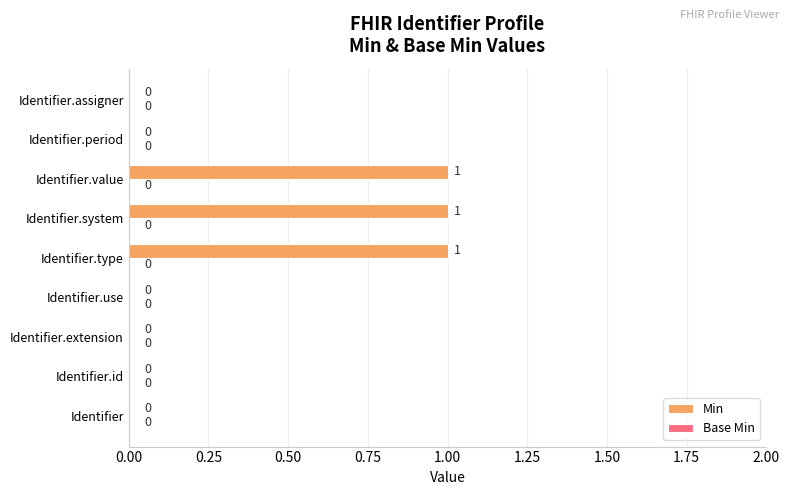

What is the change in value from Identifier.id to Identifier.type?

+1